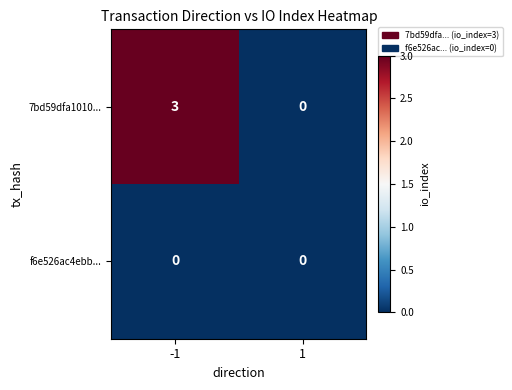

The value of 7bd59dfa1010... at 1 is 0. True or false?

True